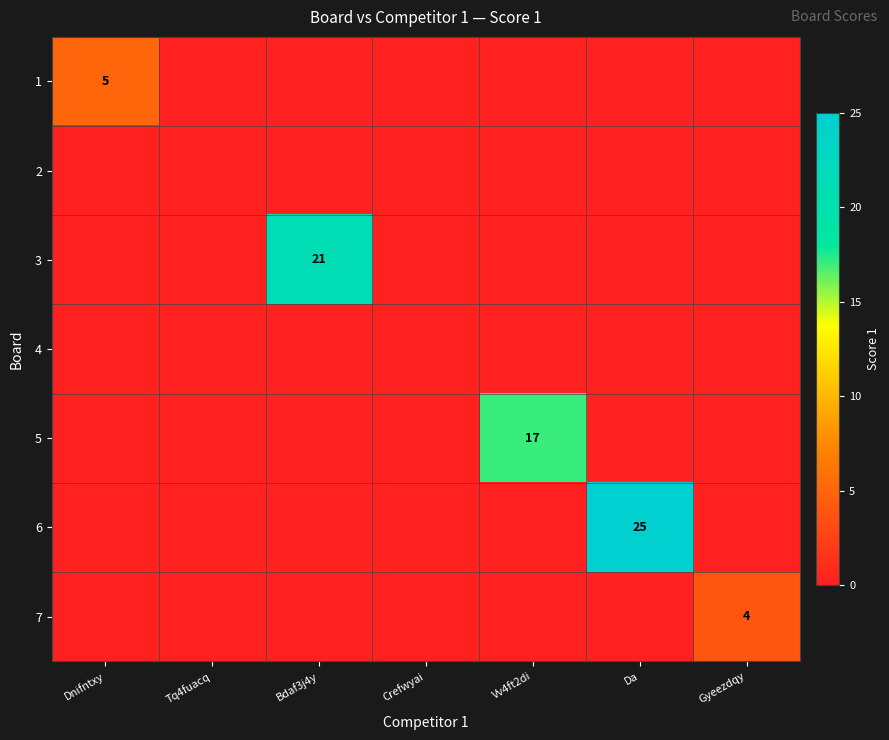

The 1 series shows 5 at Dnifntxy. True or false?

True